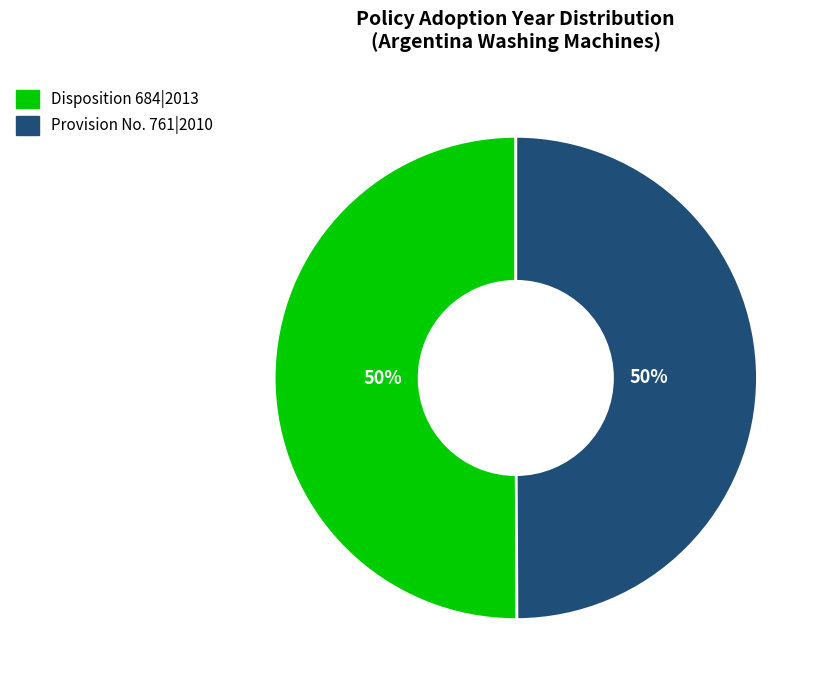

What percentage is the Provision No. 761|2010 slice, to the nearest percent?

50%